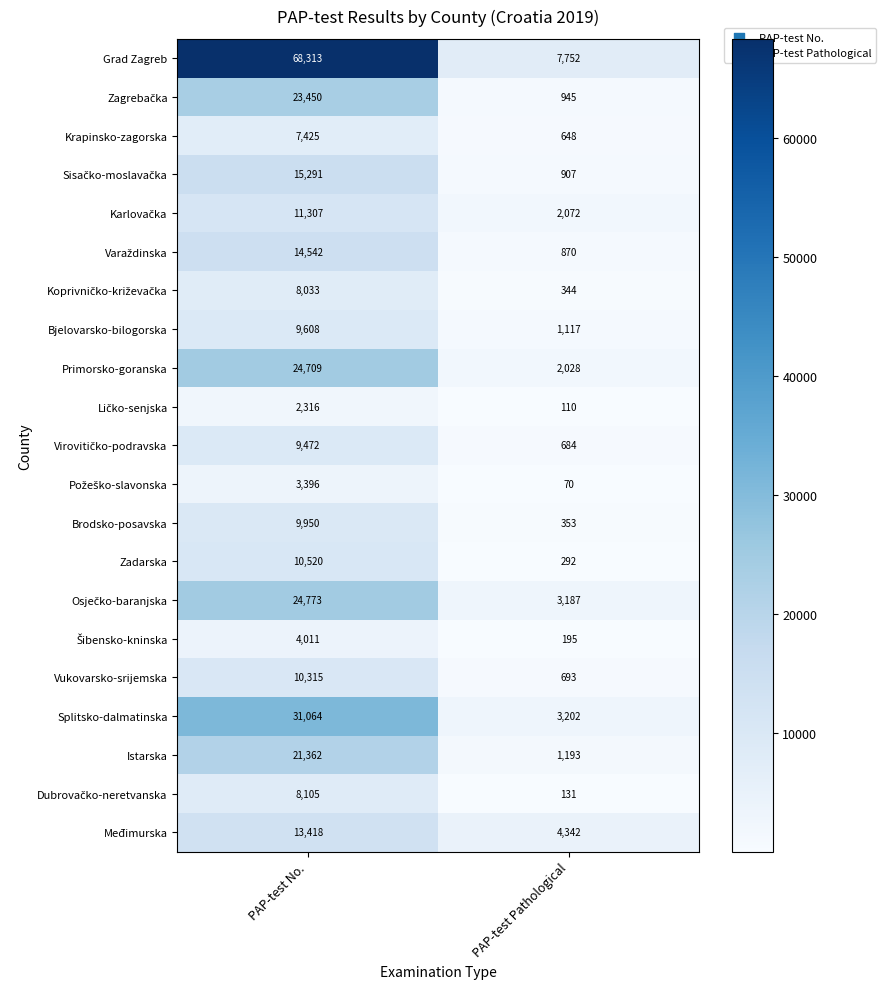

Is it true that Međimurska equals 4342 at PAP-test Pathological?

True